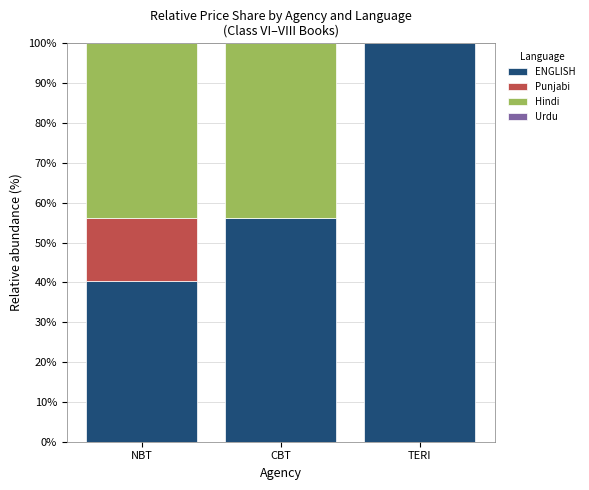

The ENGLISH series shows 26.1 at CBT. True or false?

False